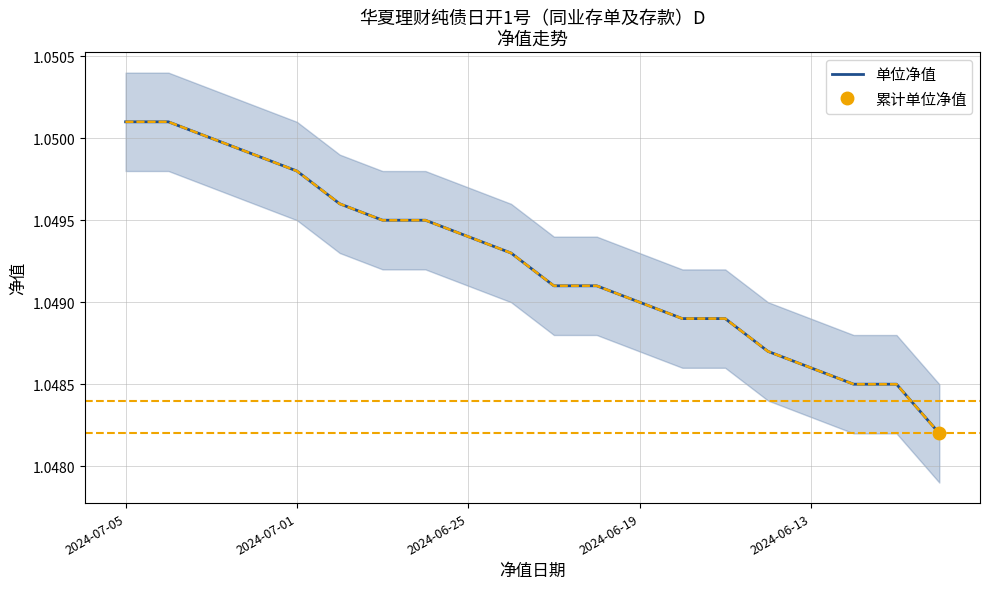

The chart shows a value of 1.0 at 14. True or false?

True